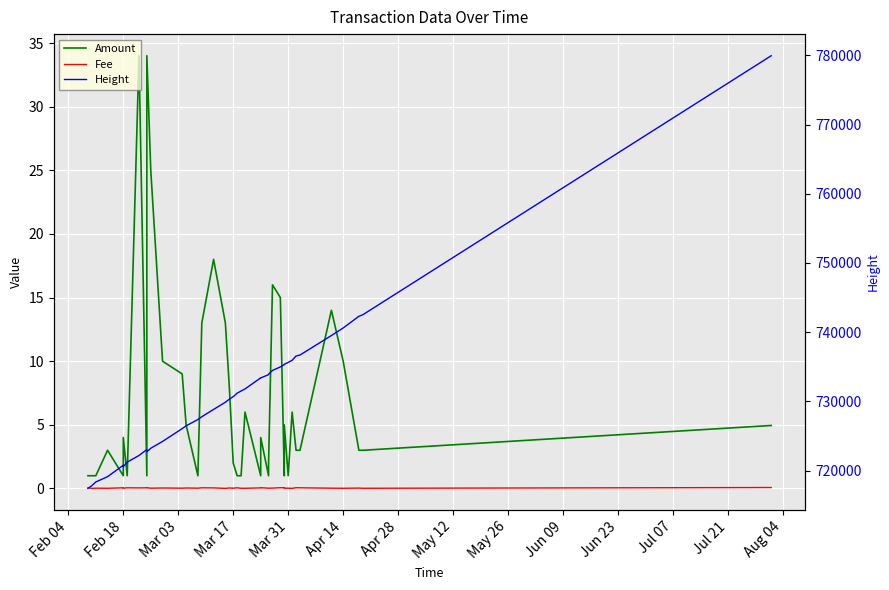

Rank the series by their maximum value, from highest to lowest.

Height, Amount, Fee